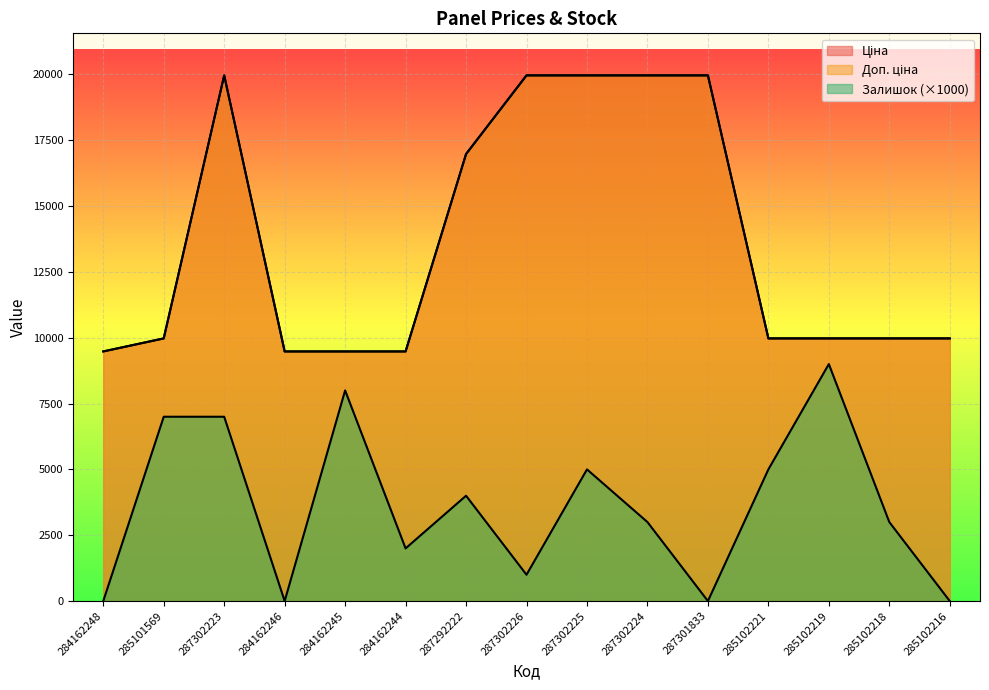

At how many categories does at least one series exceed 7257?

15